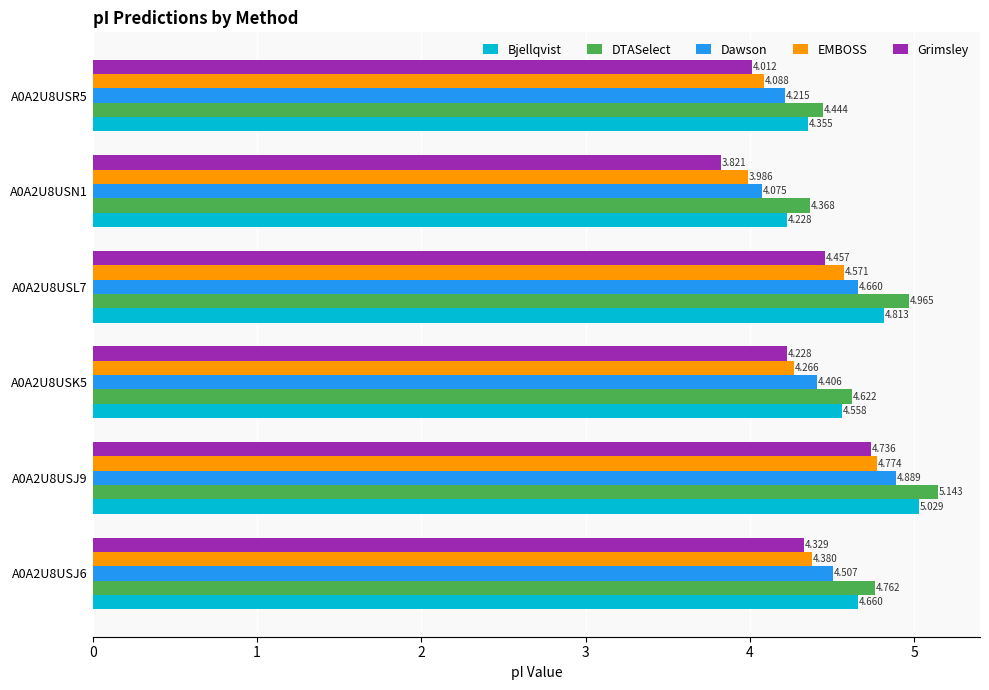

Which series has the widest spread of values?

Grimsley